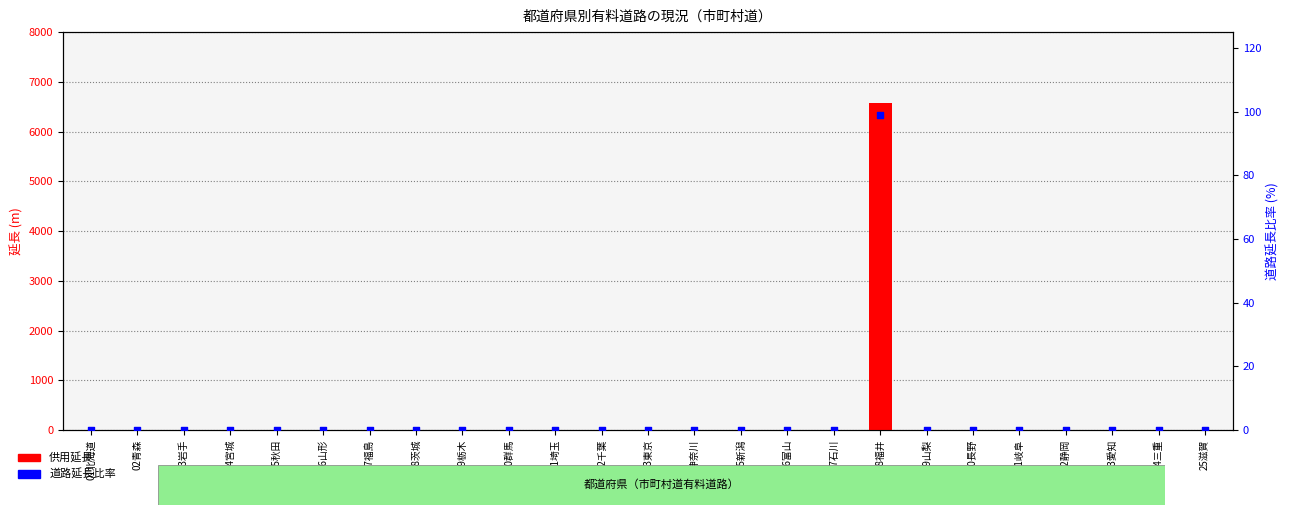

Is the value of 道路延長比率 (%) at 12千葉 greater than the value of 供用延長 at 23愛知?

No